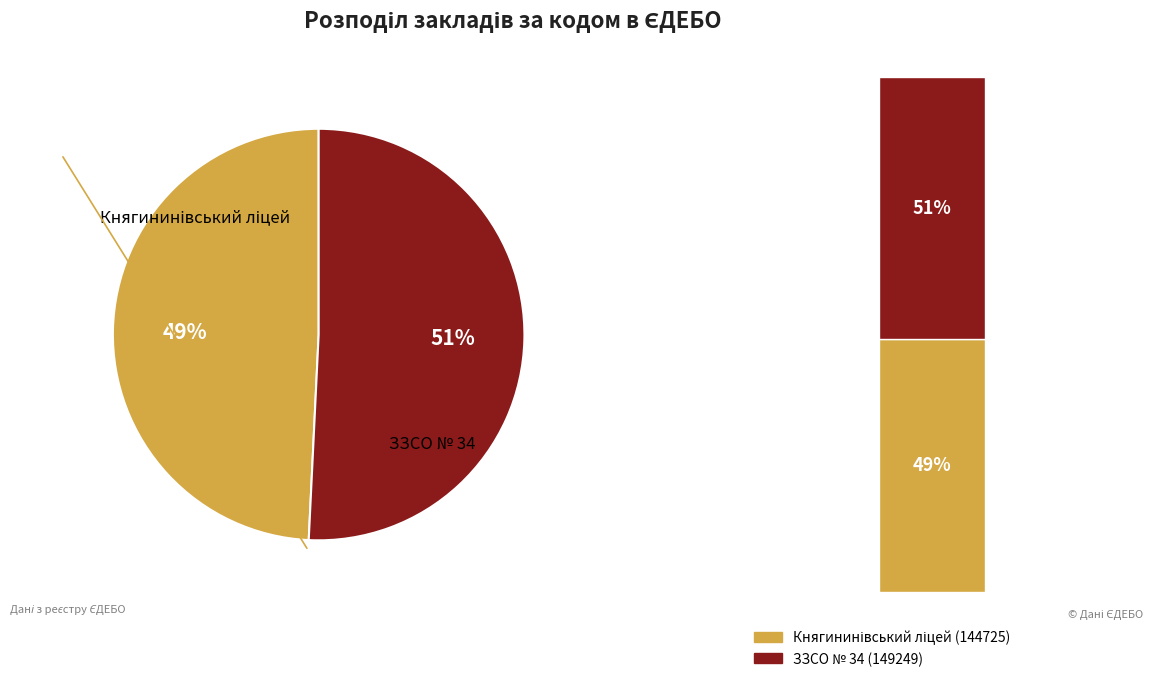

How much of the chart is everything except ЗЗСО № 34?

49.2%